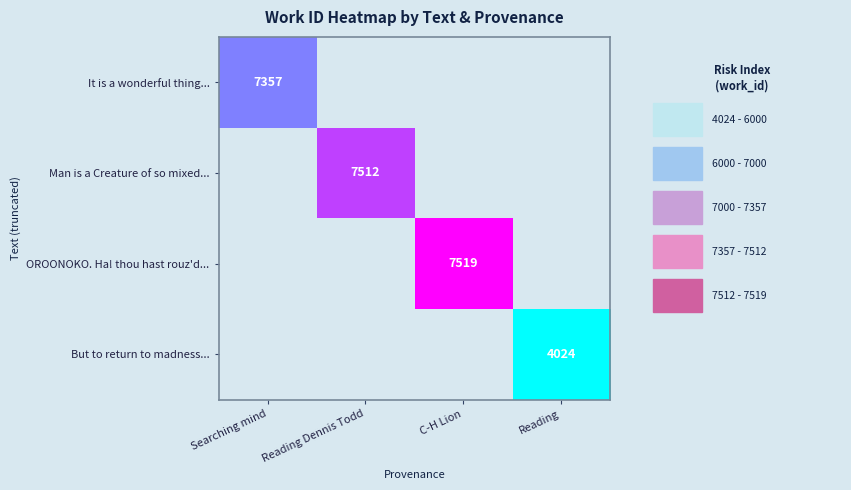

How many series are shown in this chart?

4